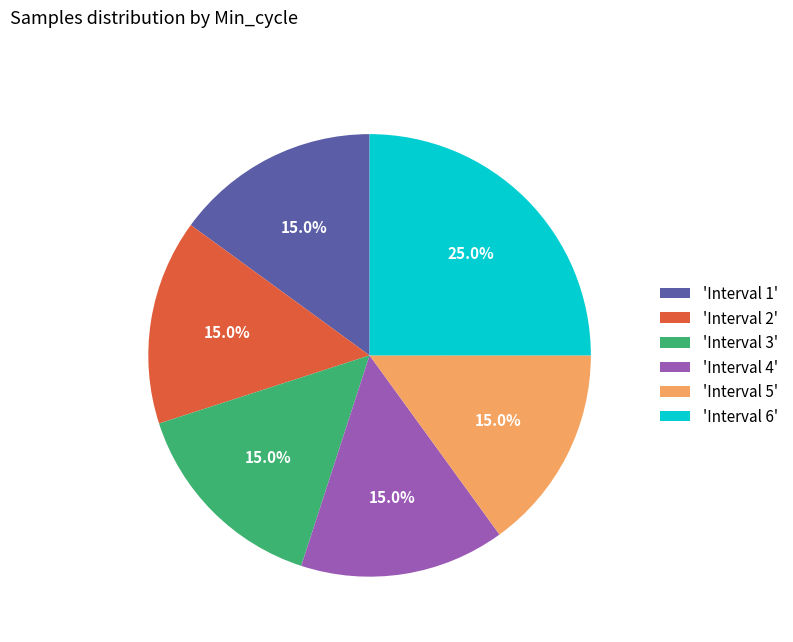

Does 'Interval 5' represent more than half of the total?

No